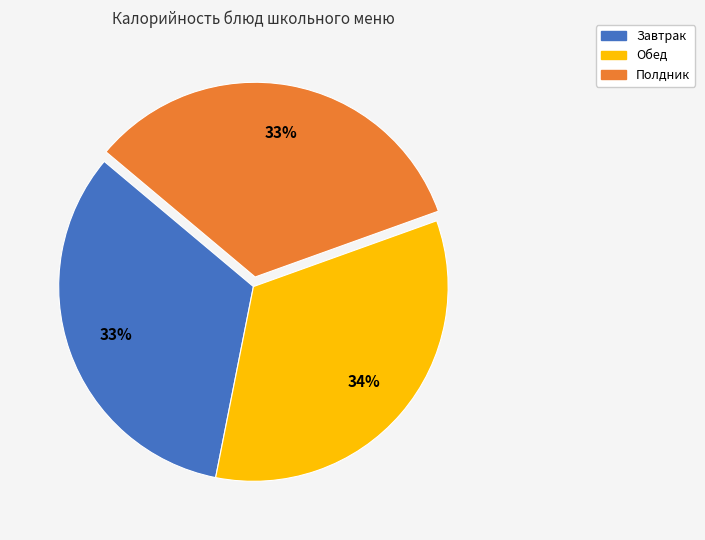

To the nearest percent, what is the average slice percentage?

33%